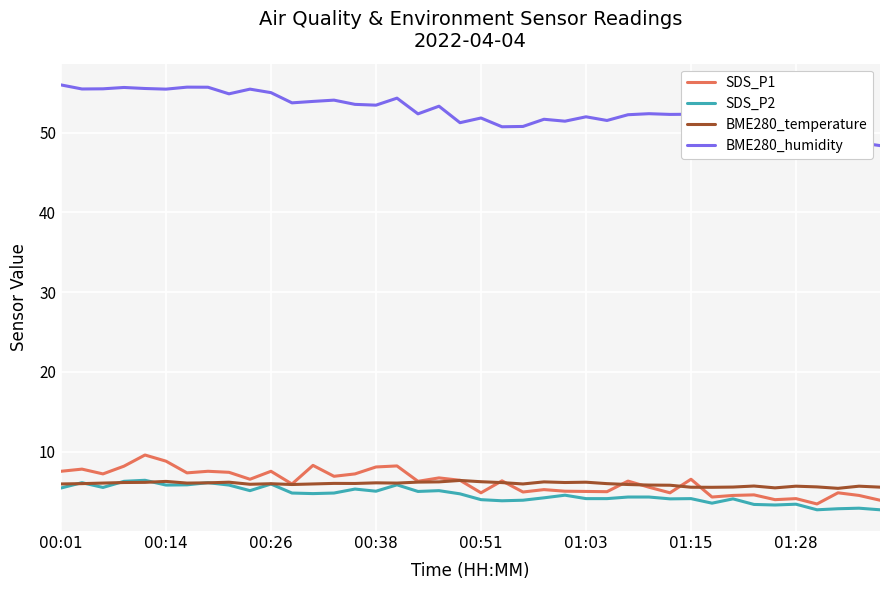

True or false: BME280_humidity and BME280_temperature cross at least once.

False